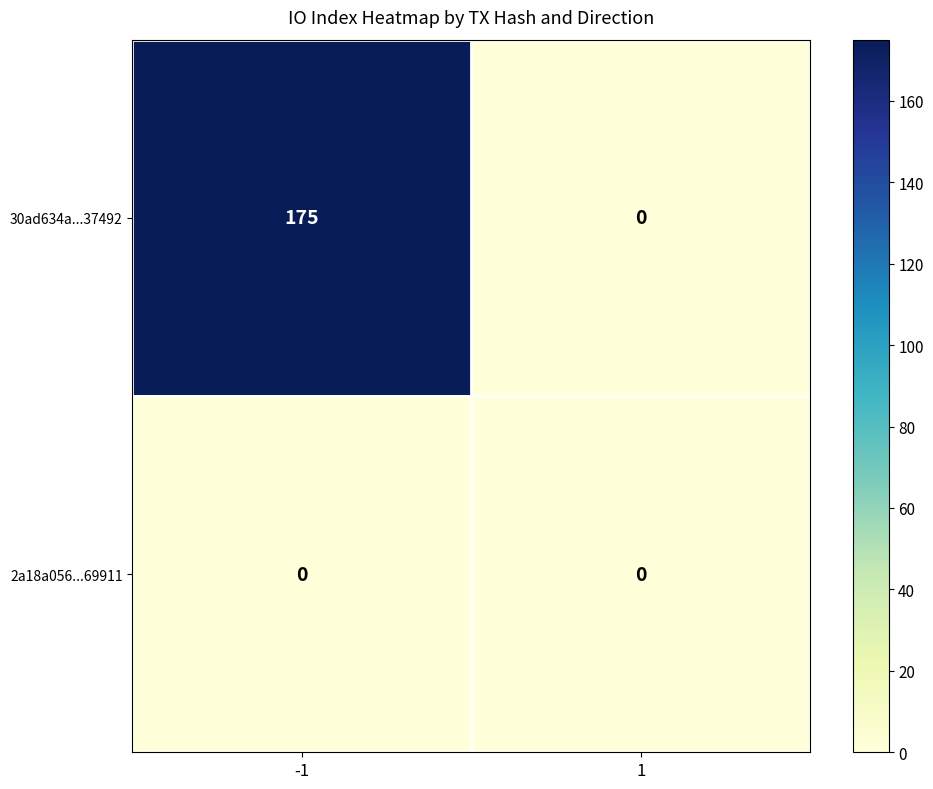

Rank the series by their average value, from highest to lowest.

30ad634a...37492, 2a18a056...69911